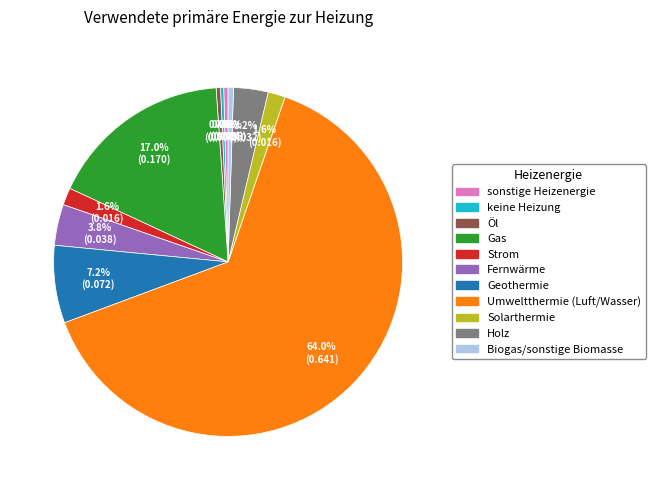

Is it true that Umweltthermie (Luft/Wasser) is 64% of the pie?

True